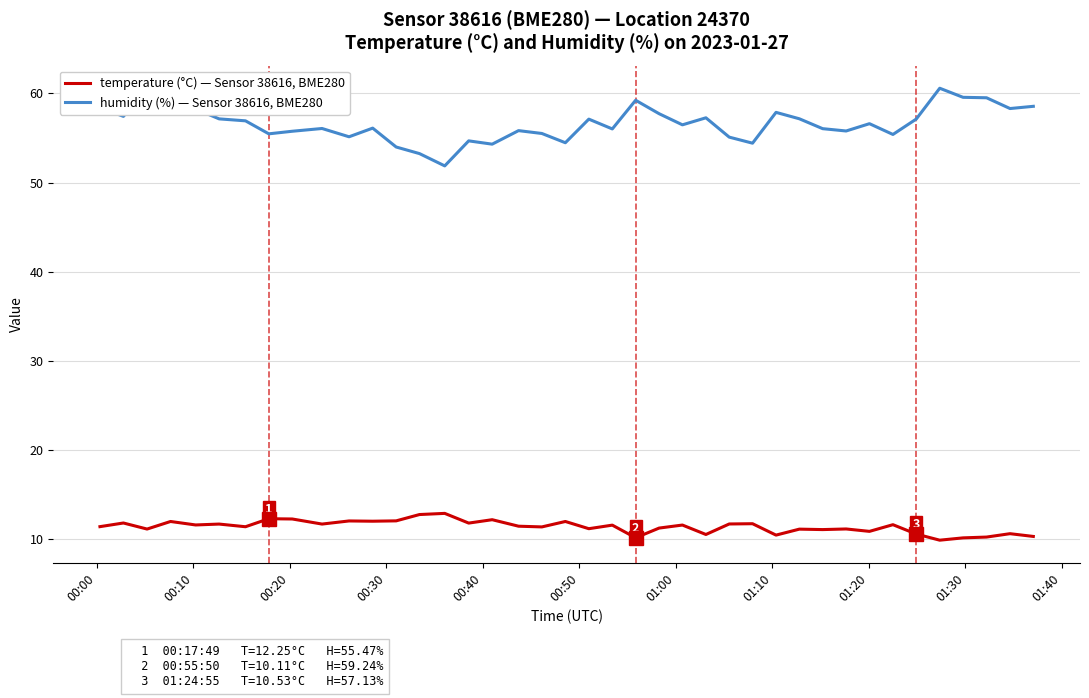

List the series in order of their overall mean, lowest first.

temperature (°C) — Sensor 38616, BME280, humidity (%) — Sensor 38616, BME280